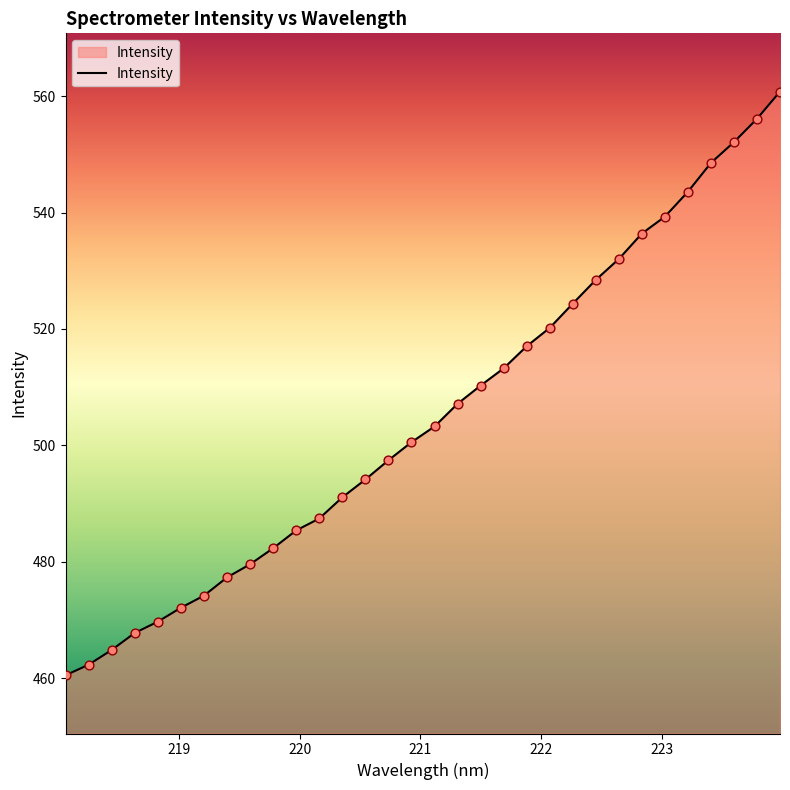

What is the greatest value displayed?

560.8